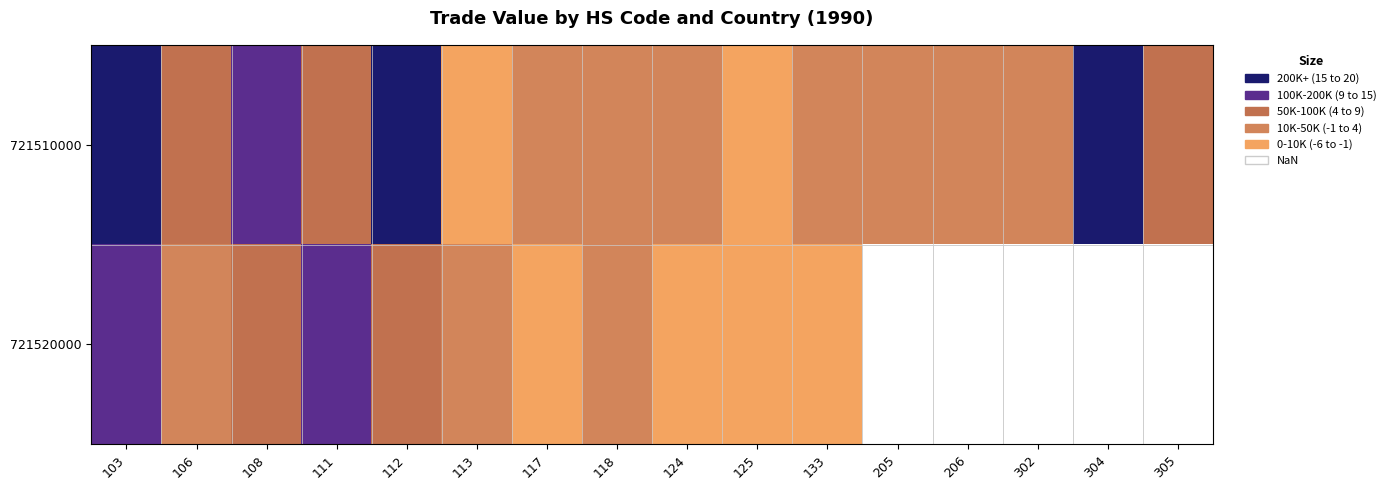

The value of 721520000 at 125 is -0.9. True or false?

False